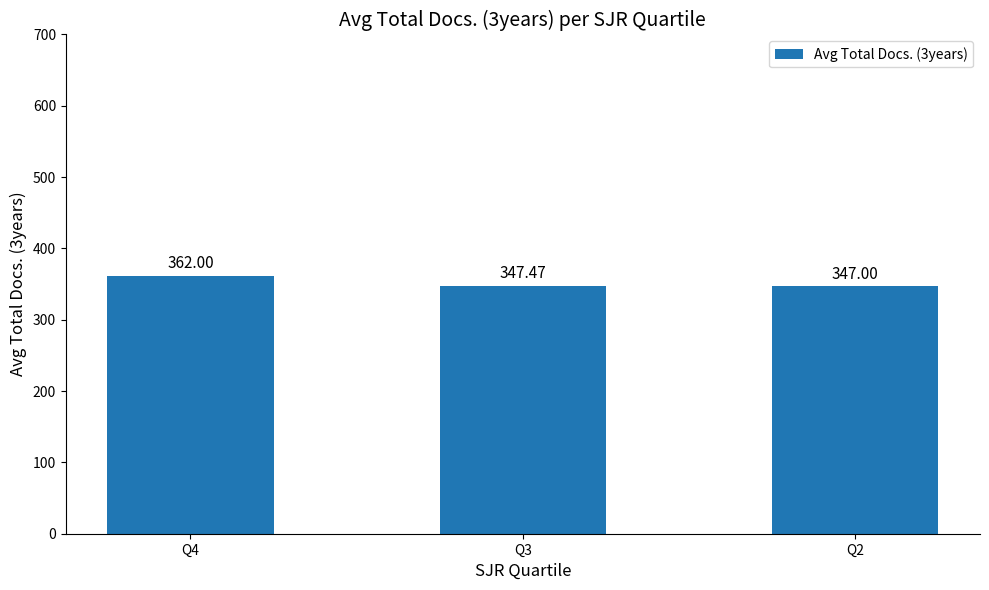

Reading left to right, extract all data points from this chart.

Q4=362.0	Q3=347.5	Q2=347.0